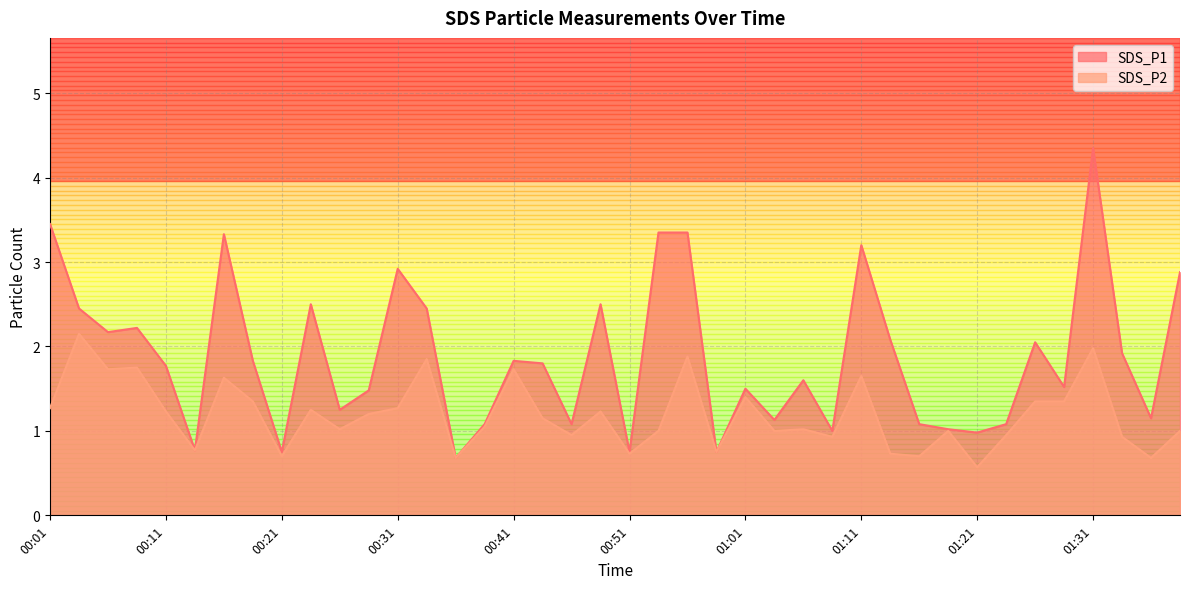

How many lines are shown in the chart?

2